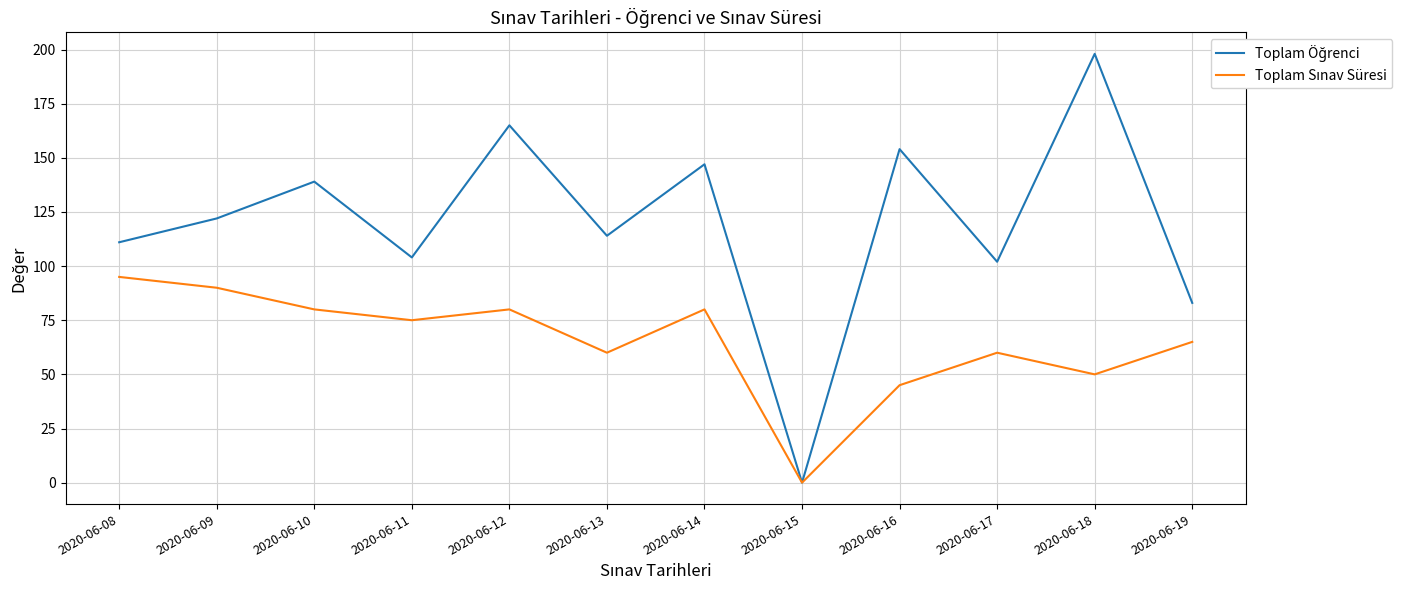

What is the total value across all series at 2020-06-11?

179